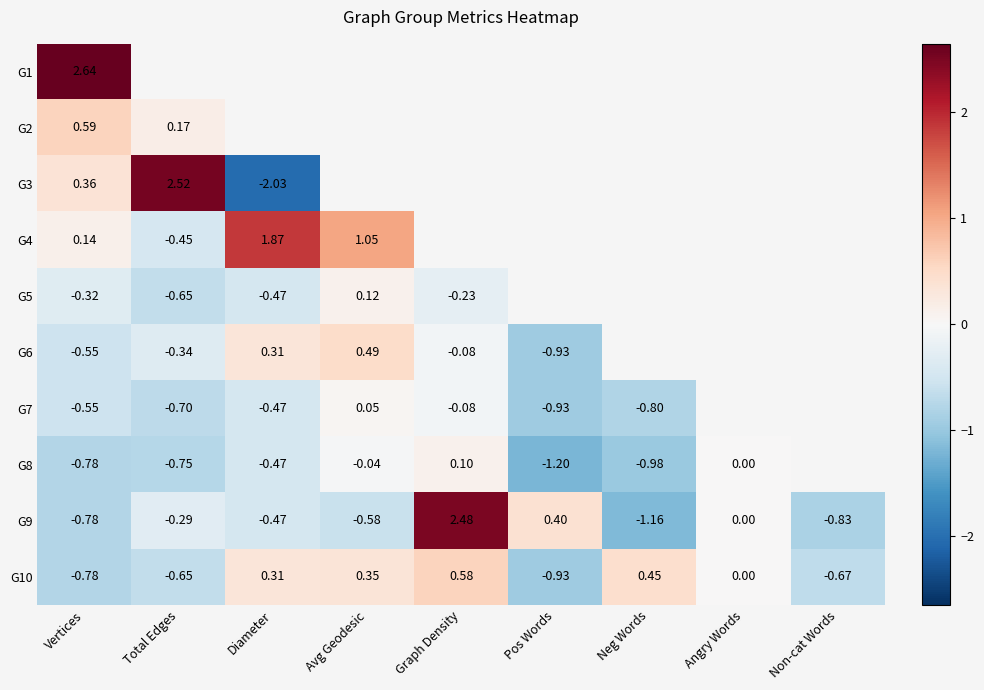

Where does the G10 series first go above 0?

Diameter